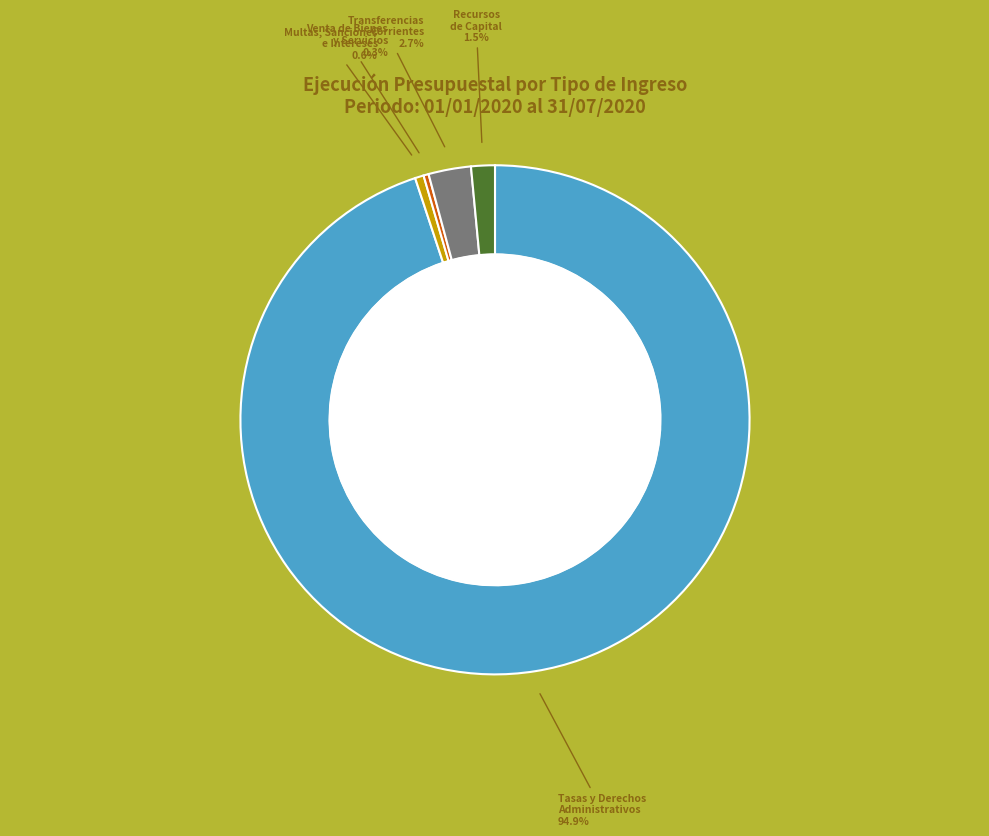

Does any single category account for the majority?

Yes